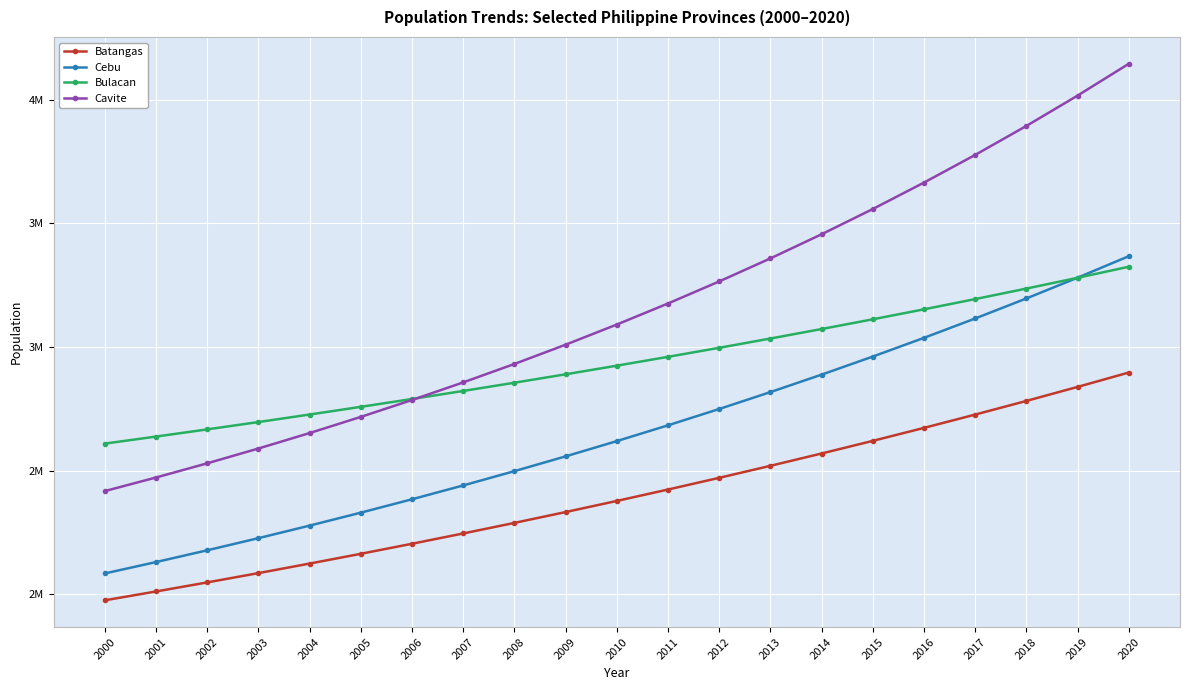

How many times do Cavite and Bulacan cross each other?

1